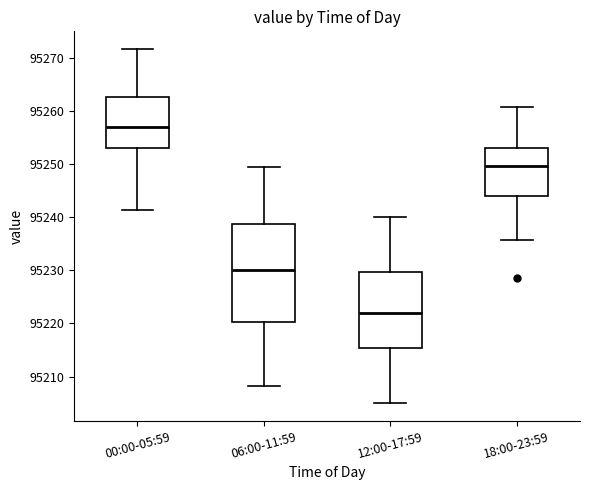

Where does the lower whisker of the box for 12:00-17:59 end on the y-axis? The values are not printed on the chart, so give them approximately, as read against the axis.

95205